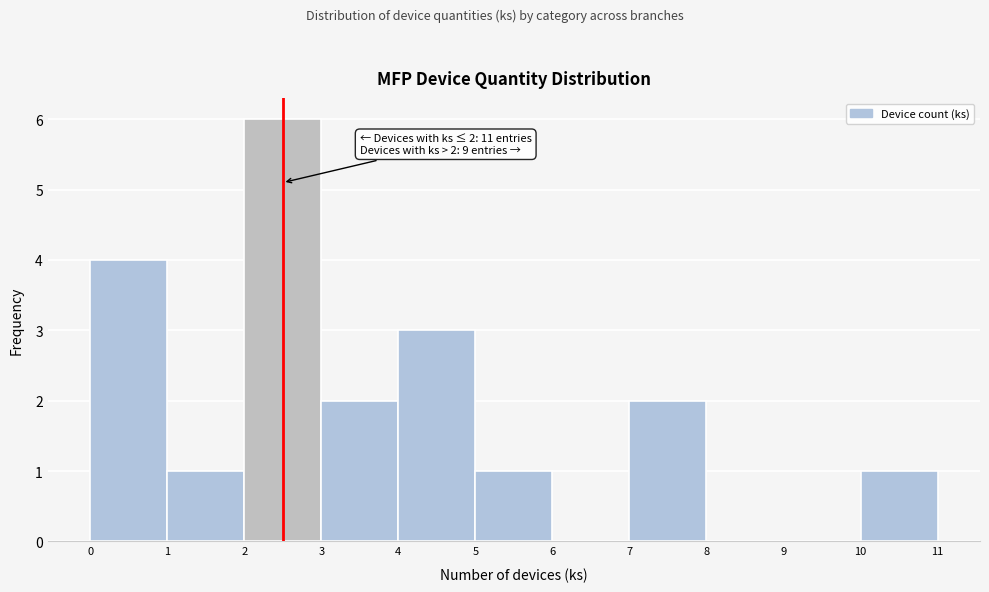

Over which range of the x-axis is the bar tallest?

2 to 3